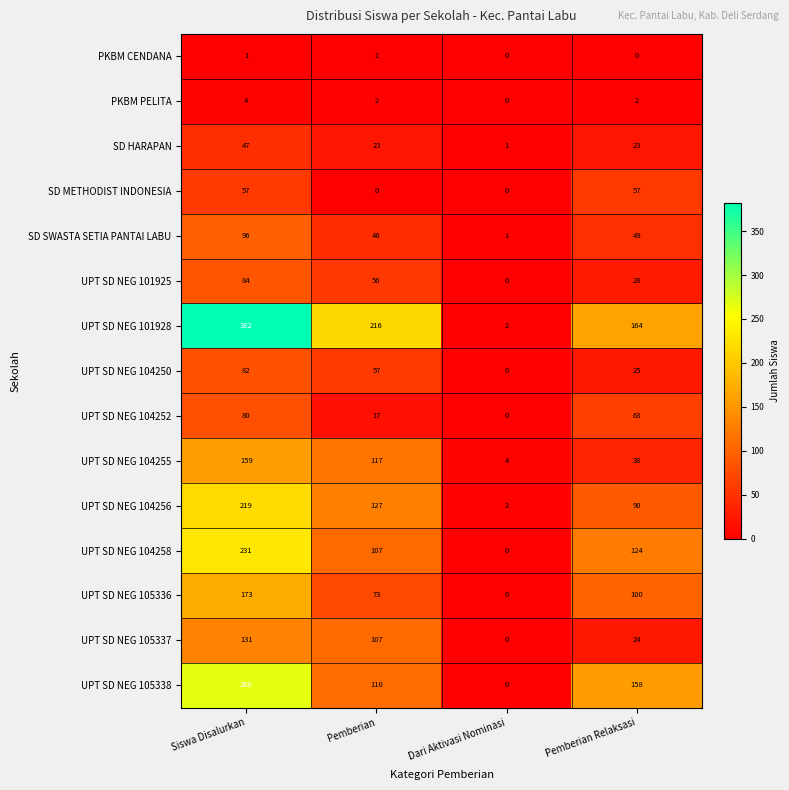

Count the number of data series in this chart.

15